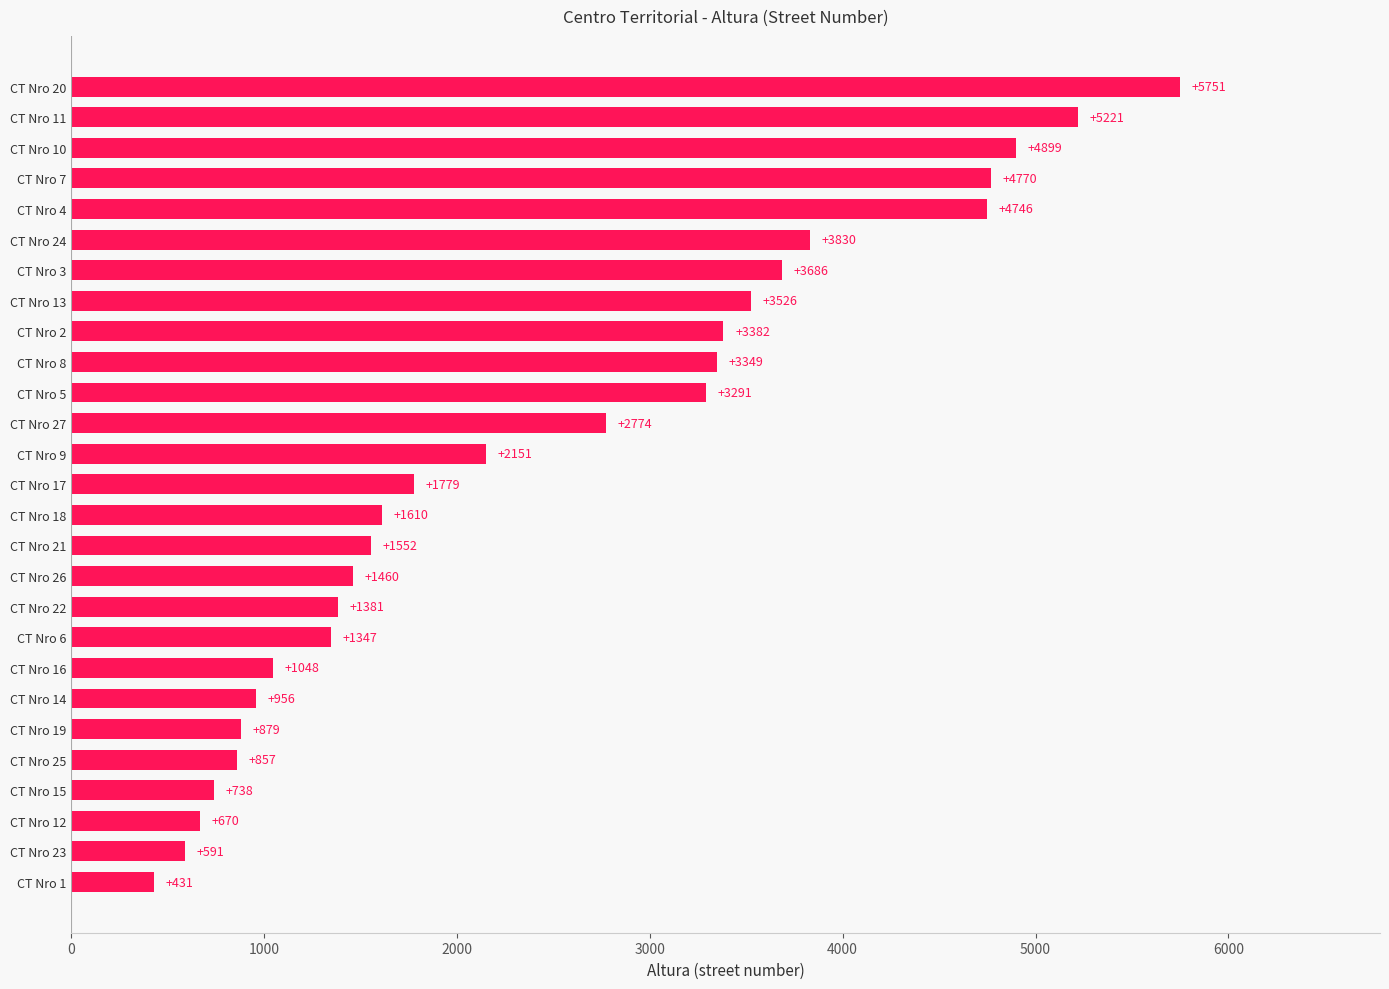

At which category does the chart reach its peak across all series?

CT Nro 20